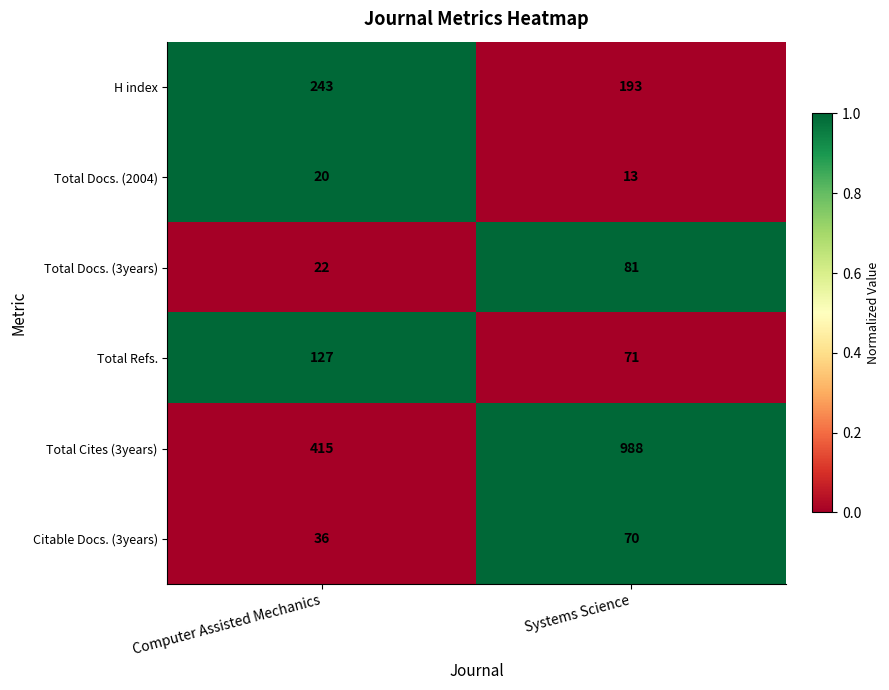

Reading right to left, transcribe all the data shown in this chart.

H index: 193	243
Total Docs. (2004): 13	20
Total Docs. (3years): 81	22
Total Refs.: 71	127
Total Cites (3years): 988	415
Citable Docs. (3years): 70	36